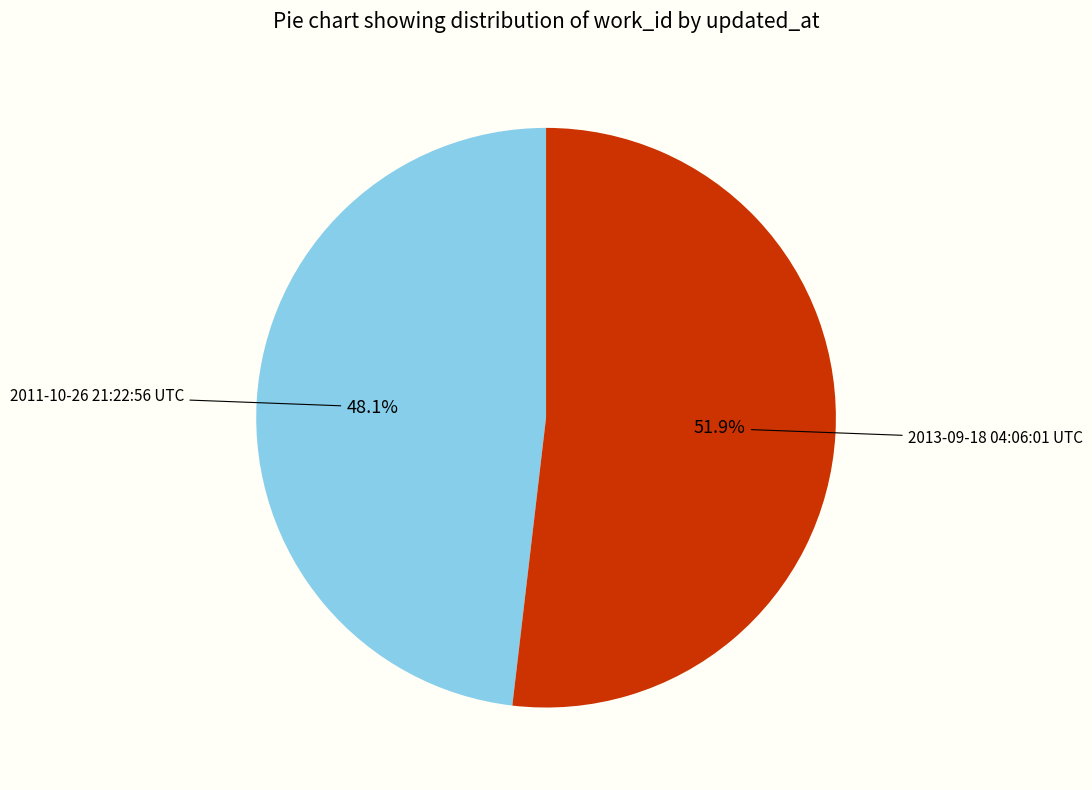

Is there any slice that represents more than half of the pie?

Yes